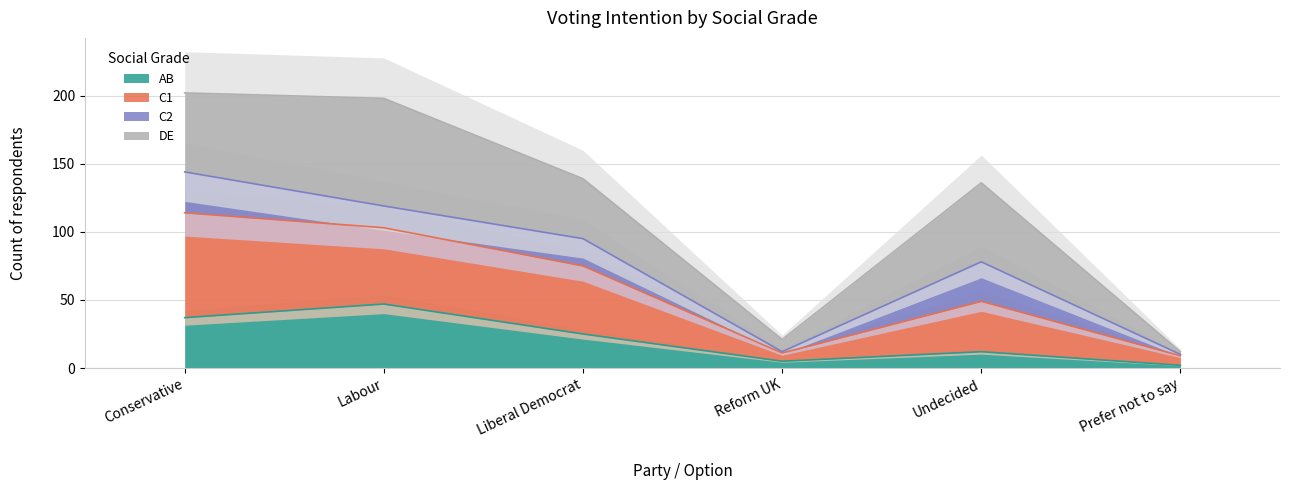

What is the sum of the C1 values at Labour and Reform UK?

131